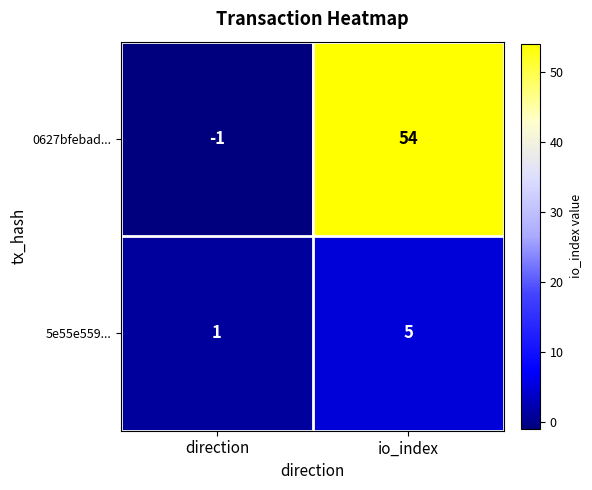

At which label is 0627bfebad... closest to 26?

direction